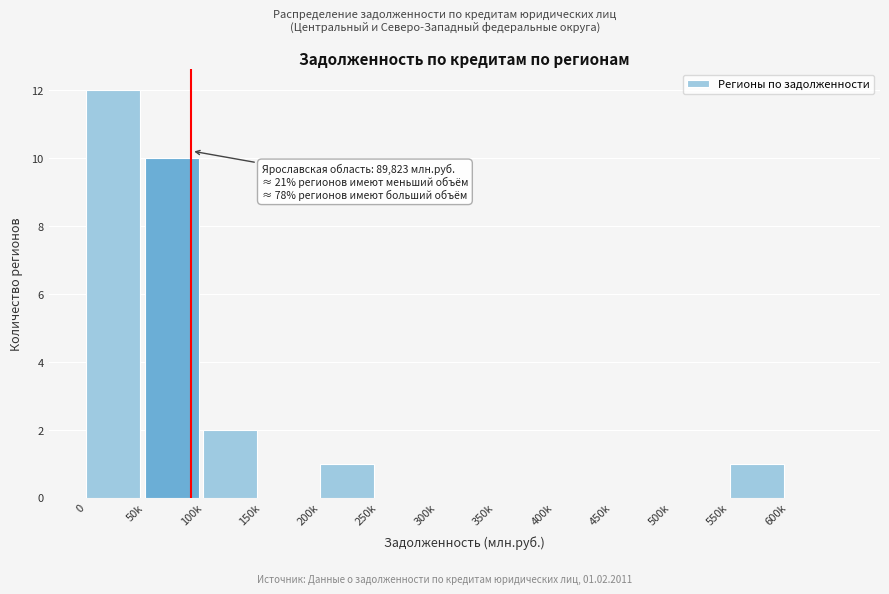

Reading left to right, what are all the values shown in this chart?

0=12	50k=10	100k=2	150k=0	200k=1	250k=0	300k=0	350k=0	400k=0	450k=0	500k=0	550k=1	600k=0